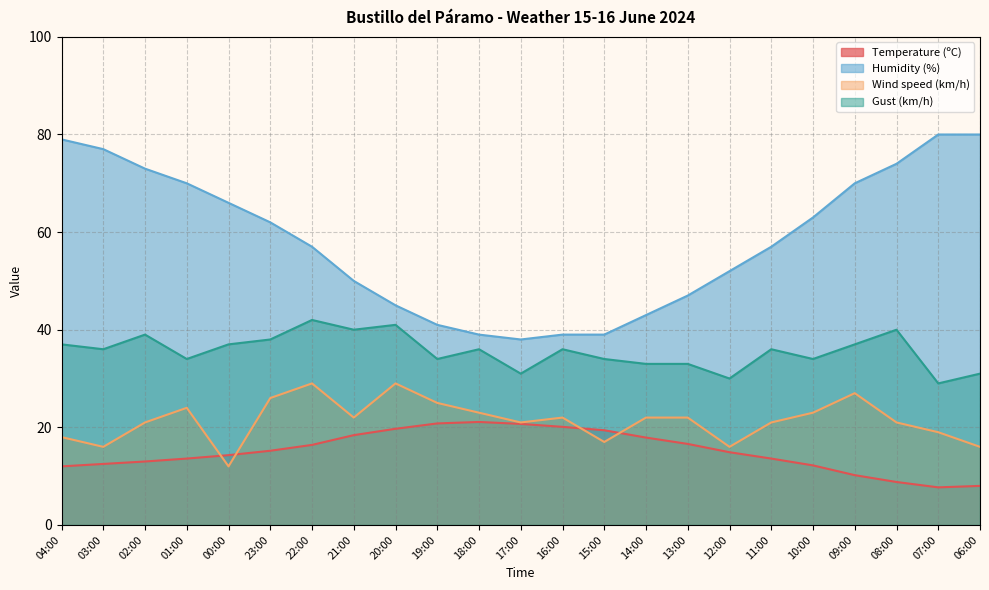

Where is Temperature (ºC) nearest to the value 14?

00:00